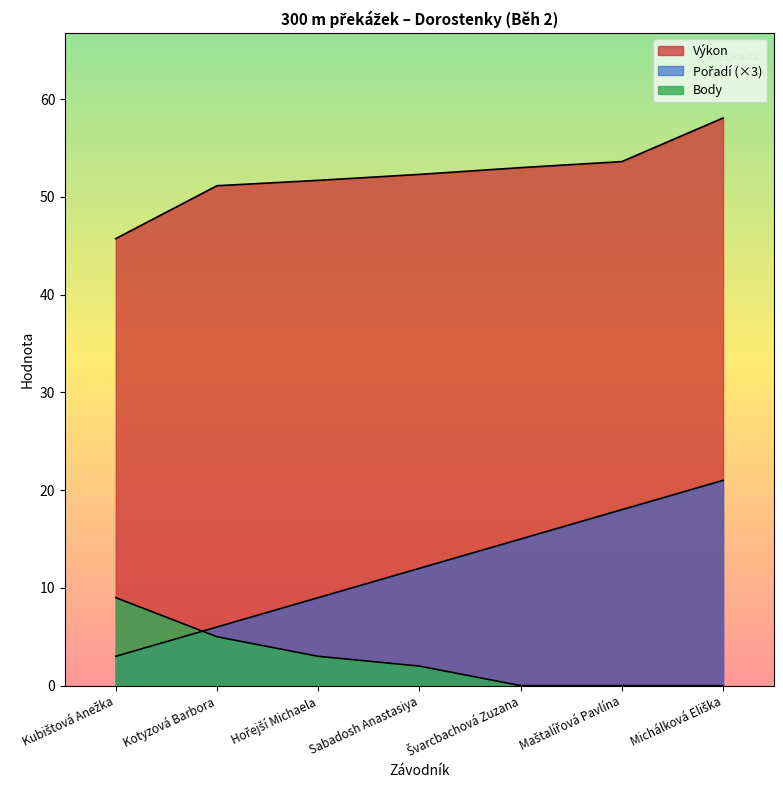

What is the sum of the Body values at Kubištová Anežka and Švarcbachová Zuzana?

9.0